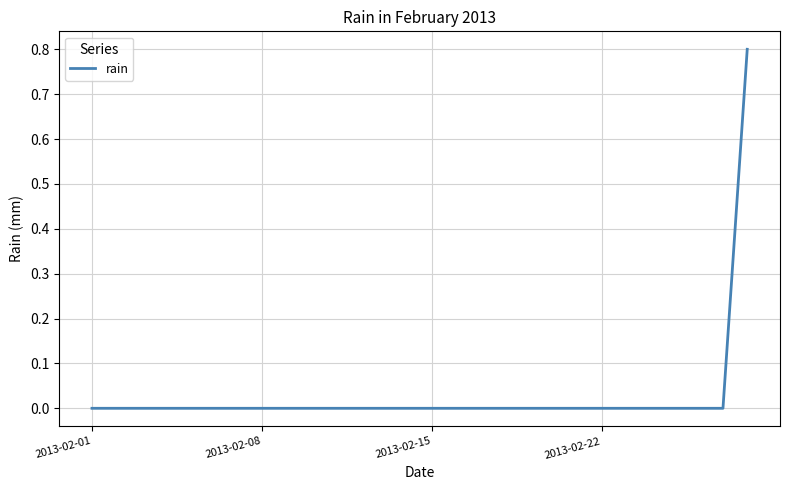

Is this an area chart (filled region under the line)?

No